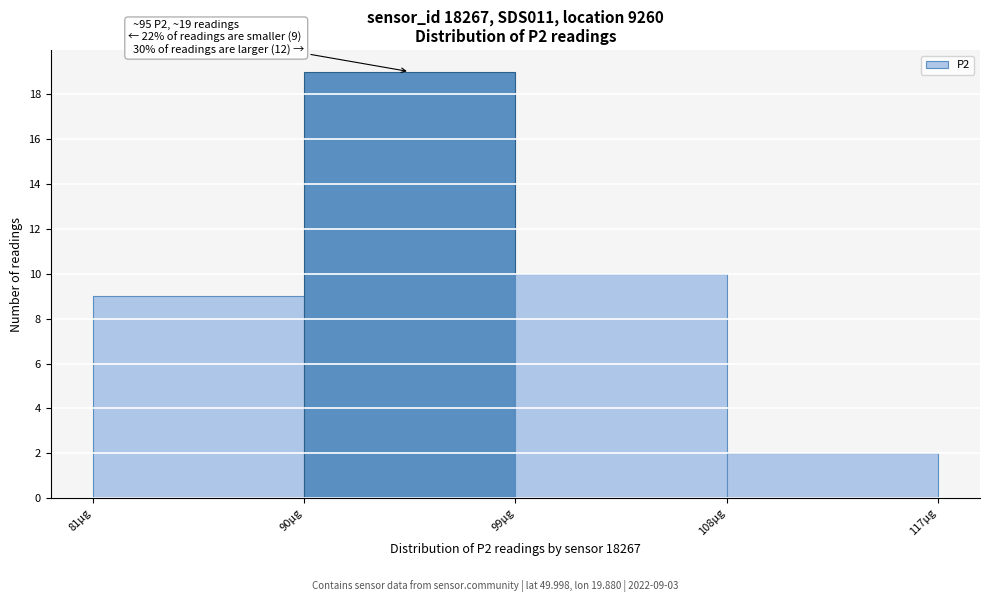

Which range on the x-axis has the tallest bar?

90 to 99